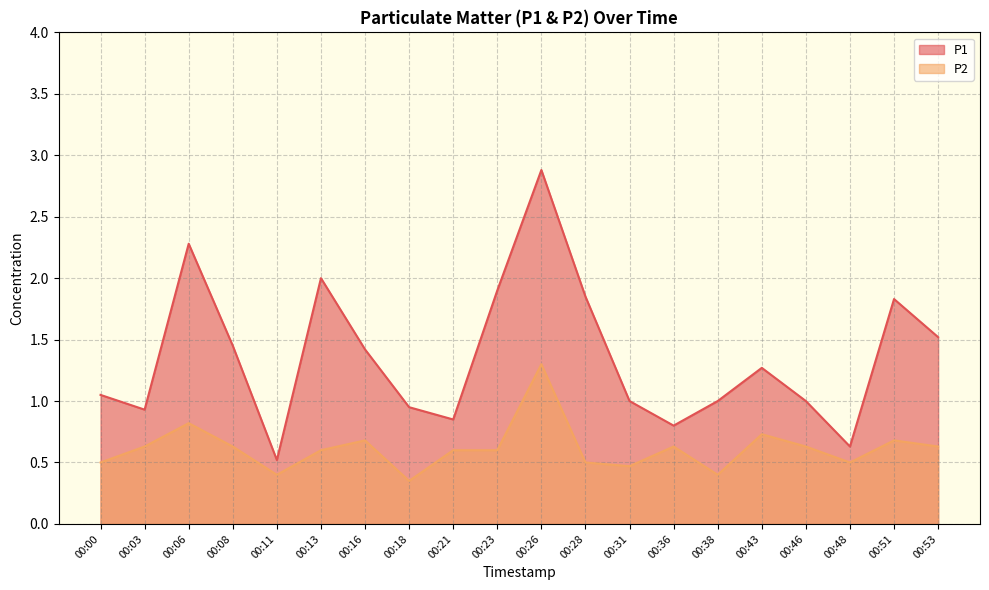

What is the spread (max minus min) of values at 00:43?

0.5